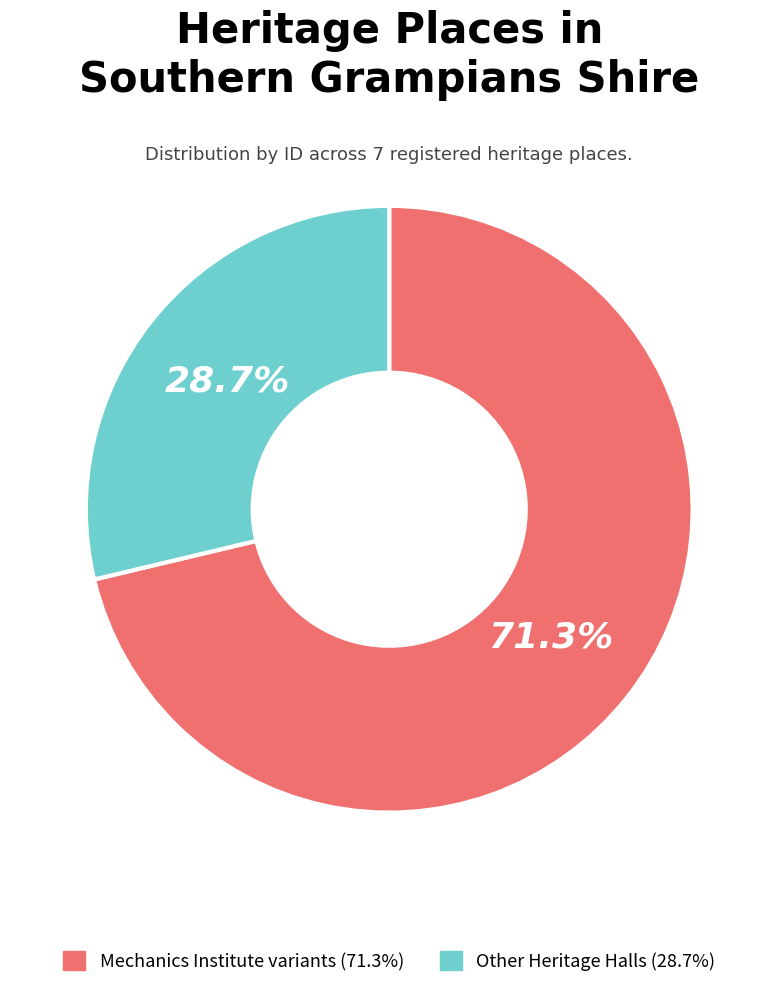

Which slice is the largest?

Mechanics Institute variants (71.3%)